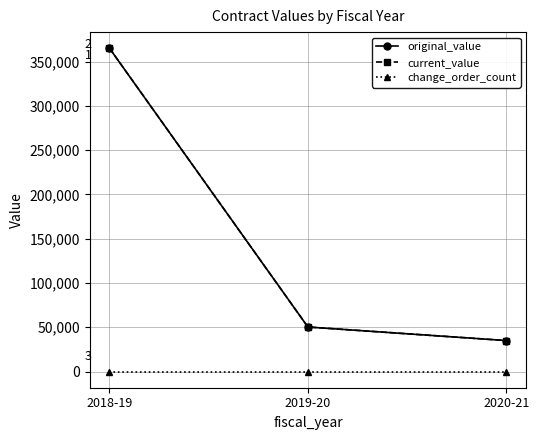

List the series in order of their peak value, highest first.

original_value, current_value, change_order_count